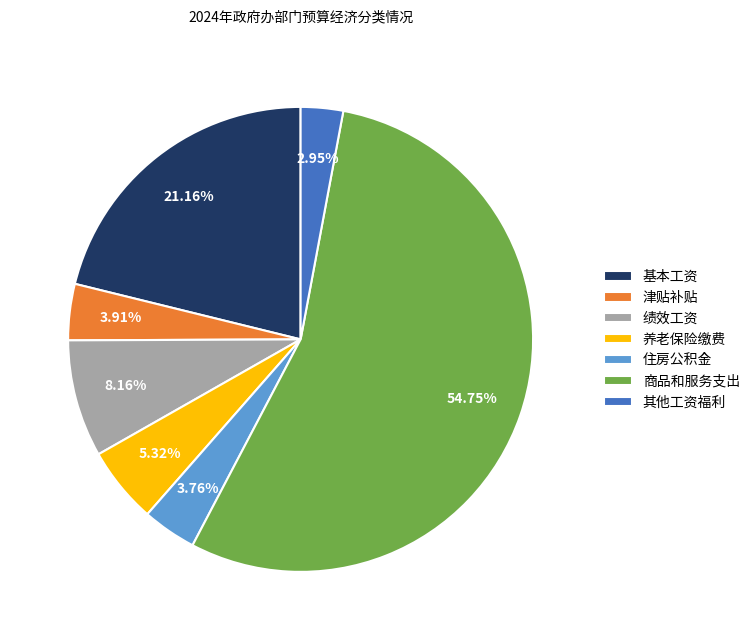

Is there any slice that represents more than half of the pie?

Yes